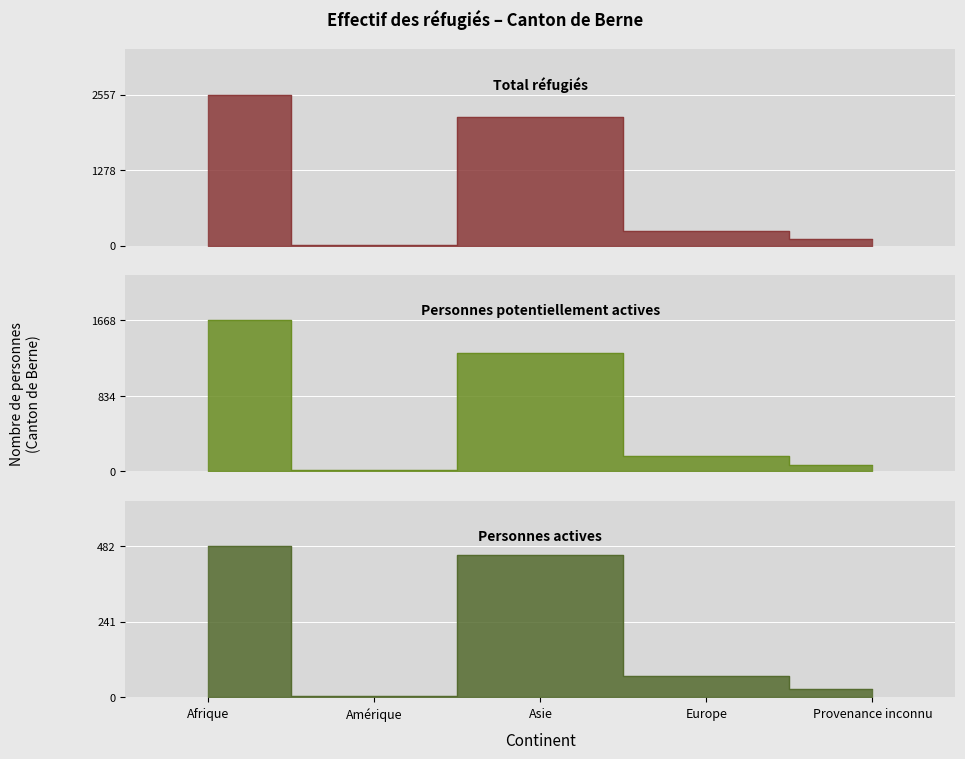

What is the sum of the Personnes actives values at Asie and Provenance inconnu?

479